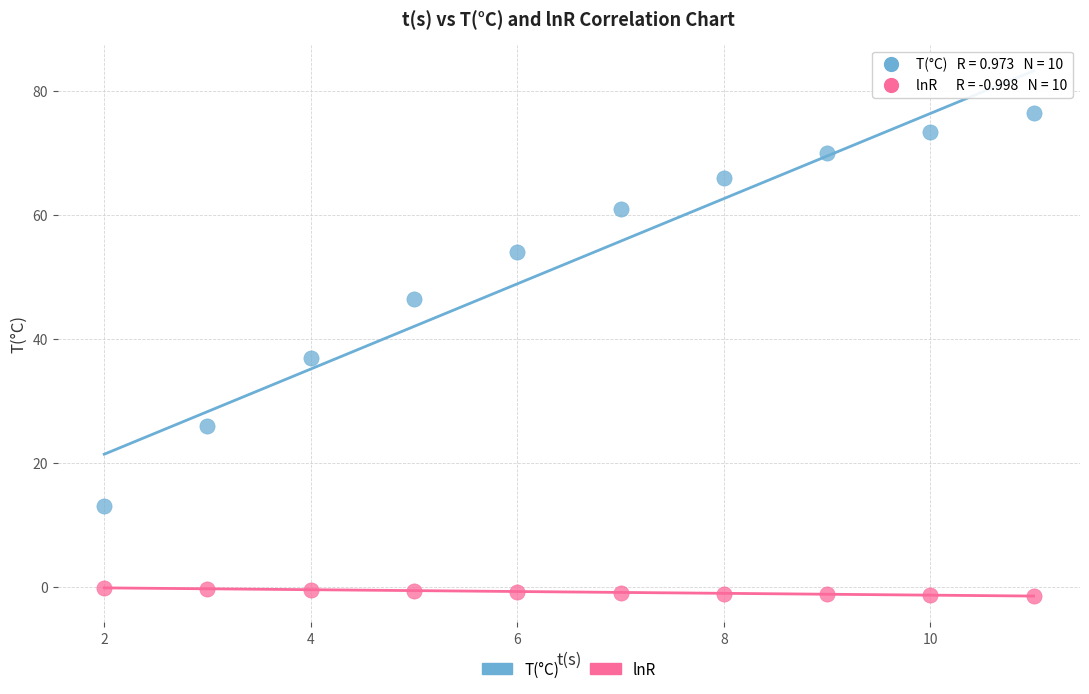

In the T(°C) series, what Y value is closest to 44?

46.5